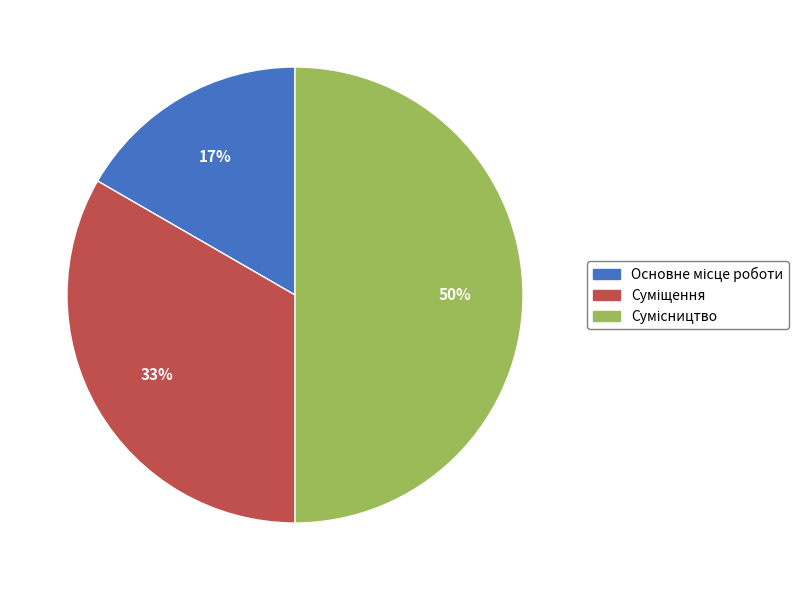

To the nearest percent, what is the difference between the largest and smallest slice percentages?

33%